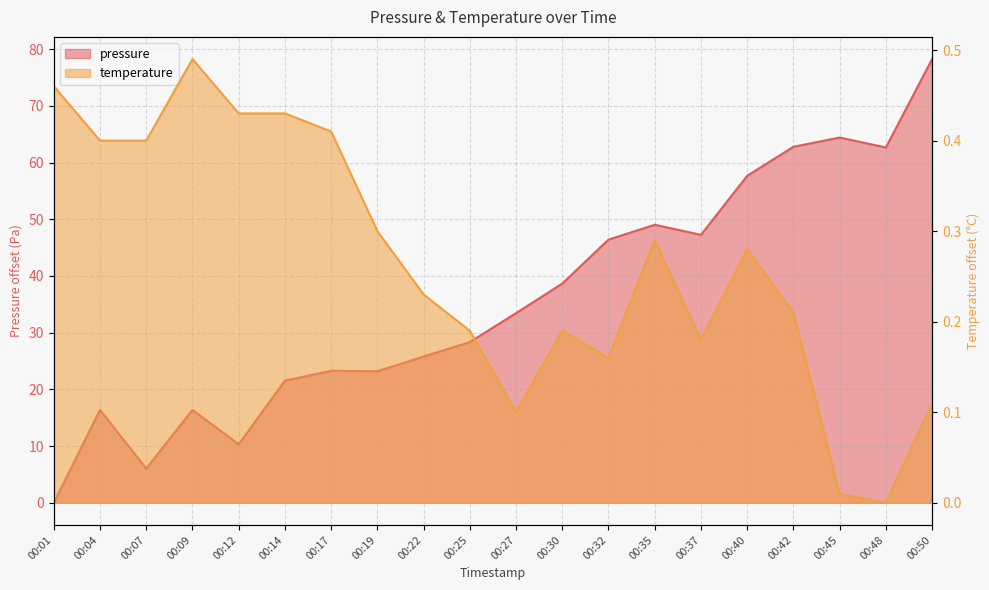

What value does the pressure series have at 00:48?

62.7